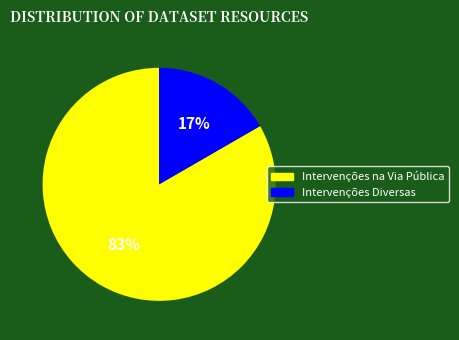

How many slices are in this pie chart?

2